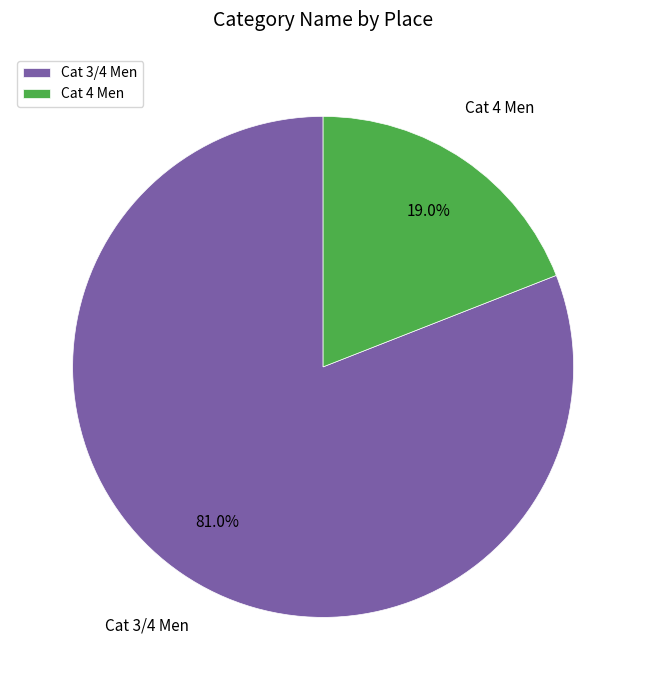

Rank the categories by value from lowest to highest.

Cat 4 Men, Cat 3/4 Men